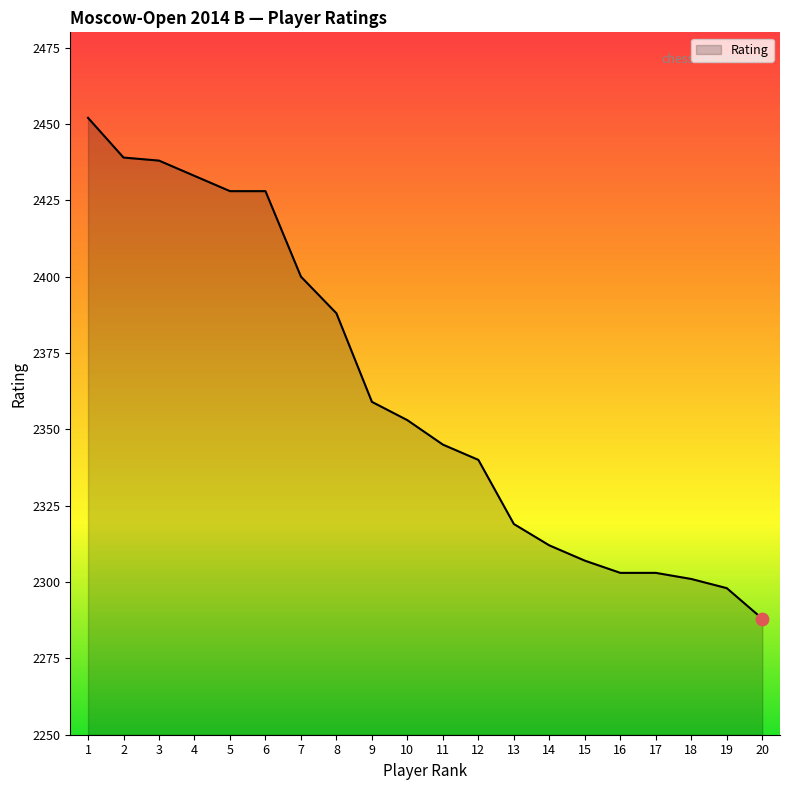

What is the ratio of the value at 17 to the value at 7?

1.0